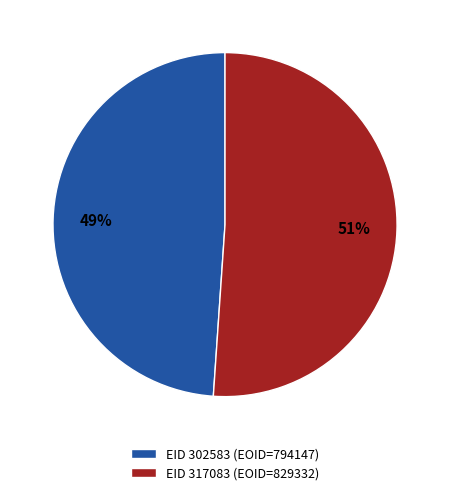

Rank the categories by value from lowest to highest.

EID 302583 (EOID=794147), EID 317083 (EOID=829332)